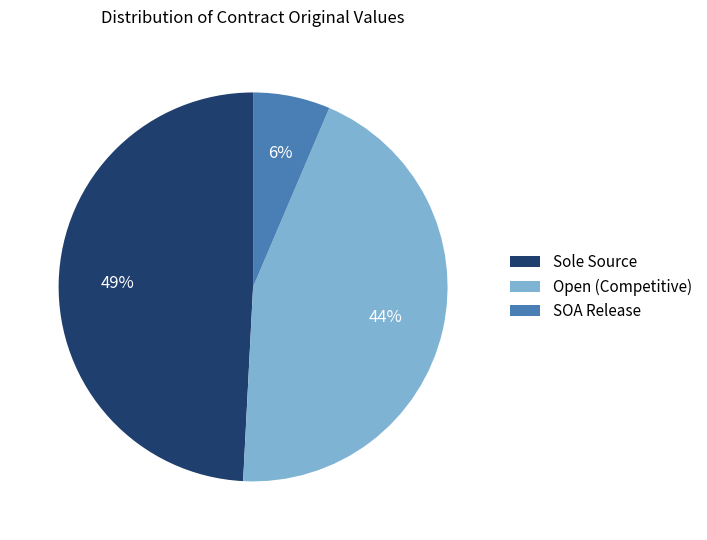

What percentage is the SOA Release slice, to the nearest percent?

6%